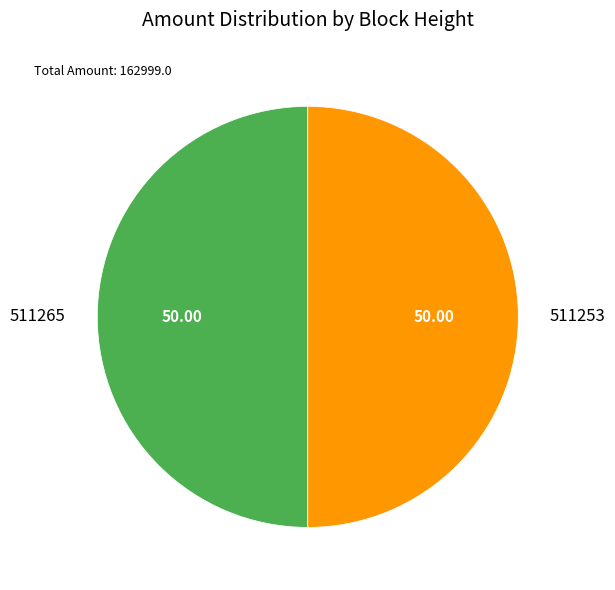

What is the ratio of the value at 511253 to the value at 511265?

1.0